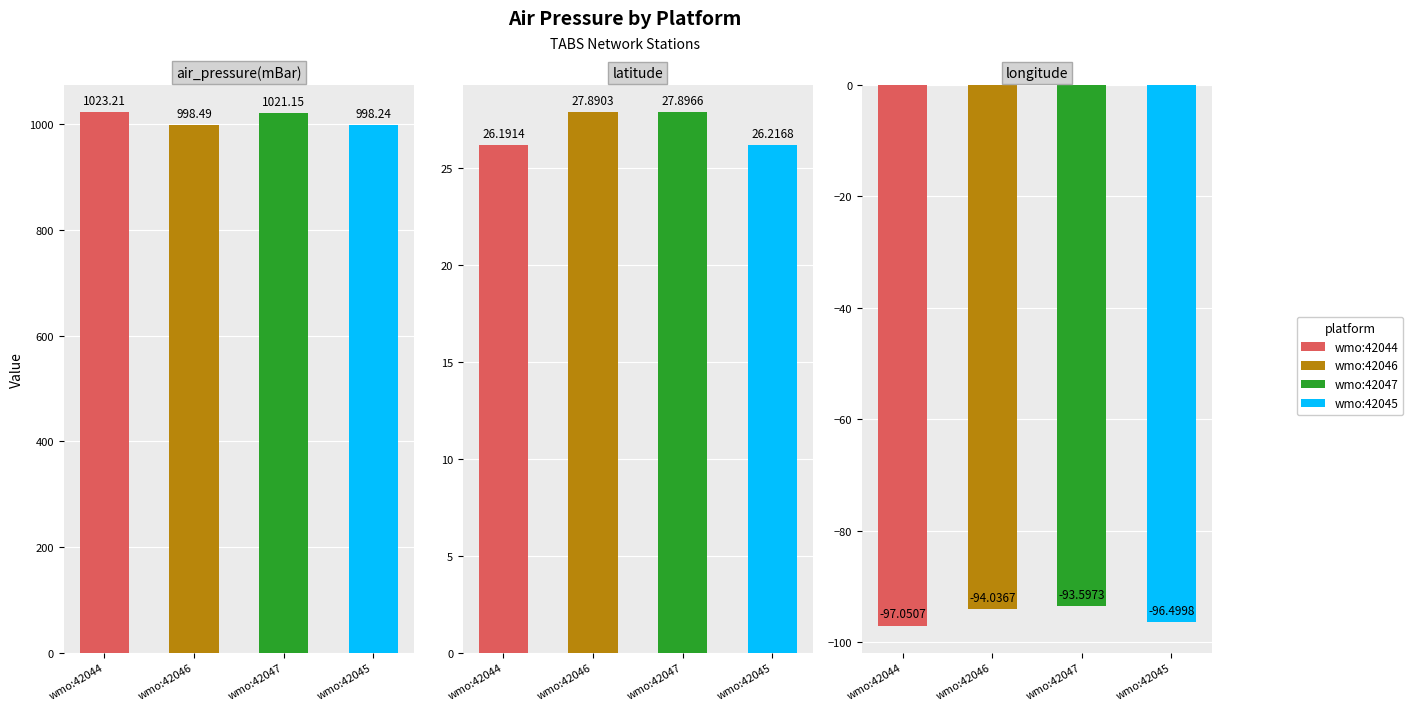

Reading left to right, transcribe all the data shown in this chart.

ioos:station:wmo:42044: air_pressure(mBar)=1023.2	latitude=26.2	longitude=-97.1
ioos:station:wmo:42046: air_pressure(mBar)=998.5	latitude=27.9	longitude=-94.0
ioos:station:wmo:42047: air_pressure(mBar)=1021.1	latitude=27.9	longitude=-93.6
ioos:station:wmo:42045: air_pressure(mBar)=998.2	latitude=26.2	longitude=-96.5